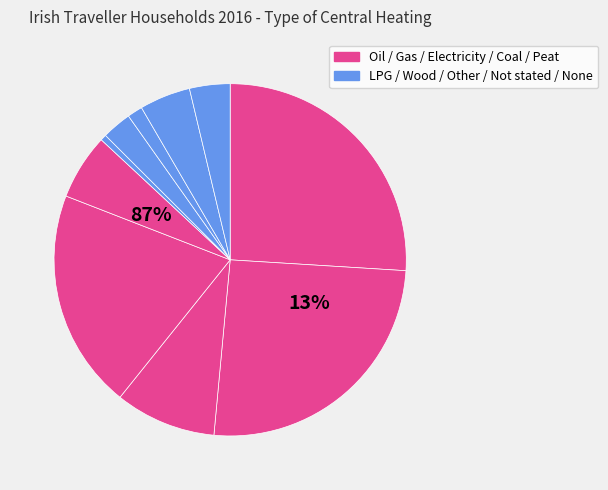

To the nearest percent, what is the combined percentage of Peat (incl. turf) and Coal (incl. anthracite)?

26%